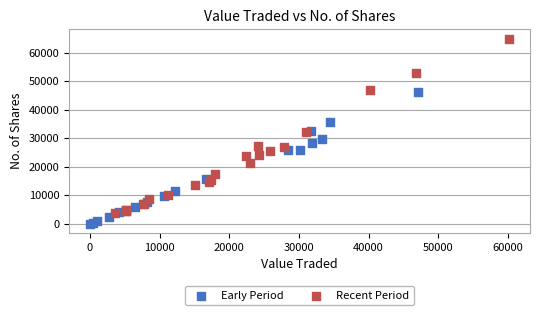

Which series has the largest Y range (max minus min)?

Recent Period